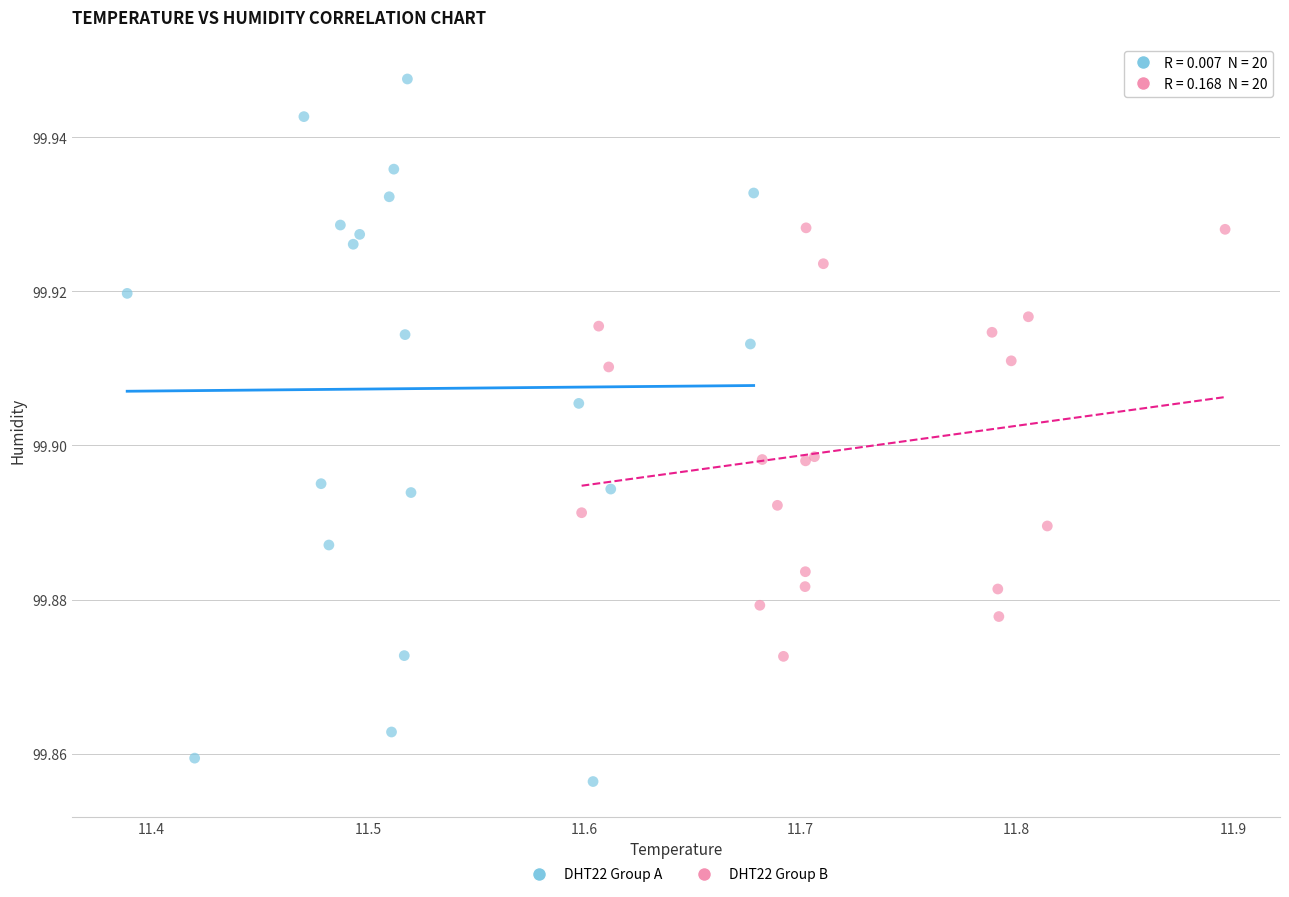

Which series reaches the maximum Y coordinate?

DHT22 Group A